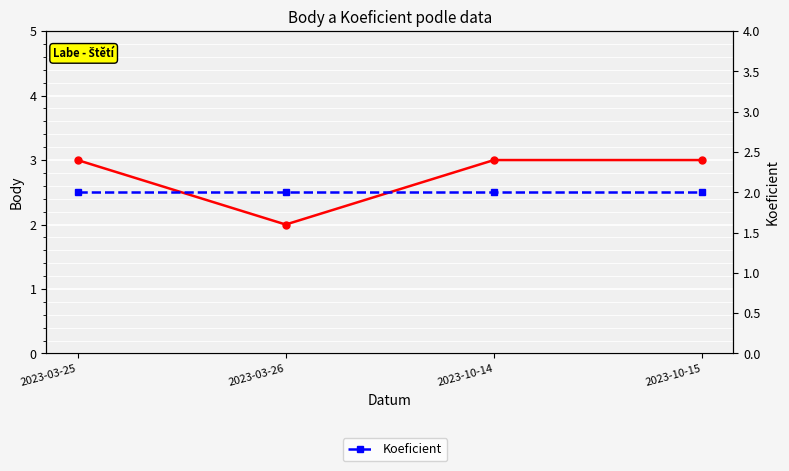

At which category does Body reach its first local valley?

2023-03-26